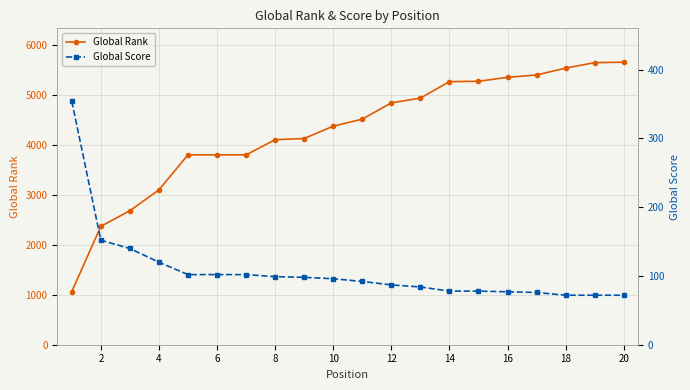

How many lines are shown in the chart?

2